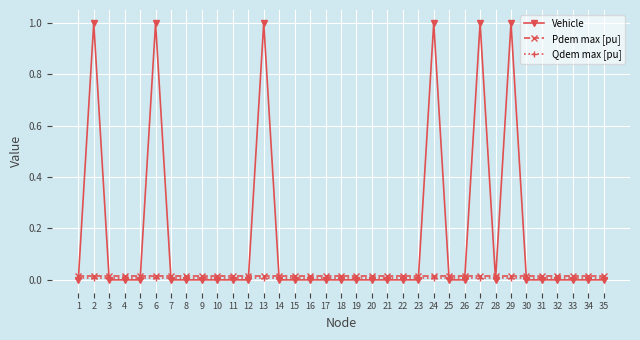

True or false: Qdem max [pu] and Pdem max [pu] intersect in this chart.

False